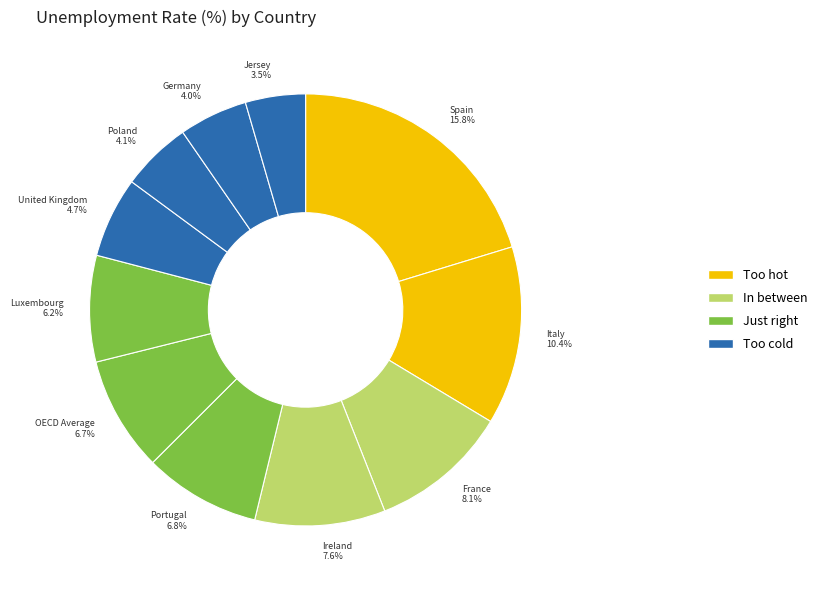

To the nearest percent, what is the average slice percentage?

9%